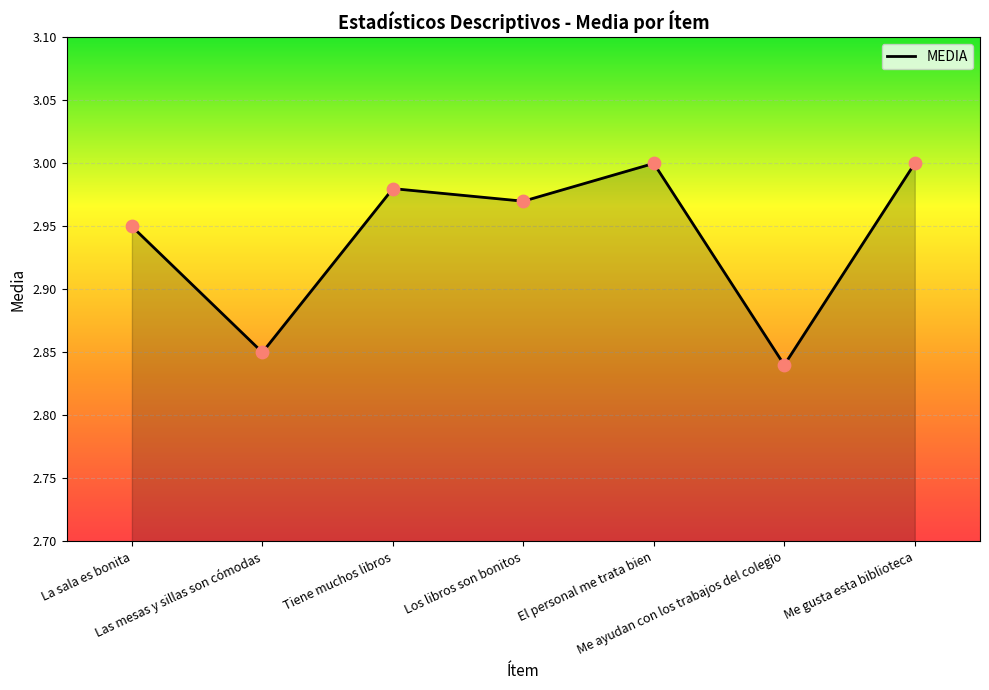

Which has a higher value, Tiene muchos libros or Me gusta esta biblioteca?

Me gusta esta biblioteca